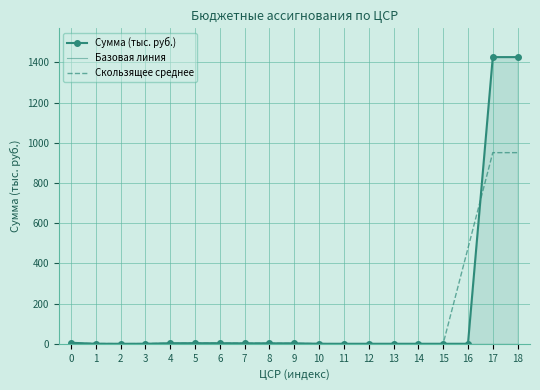

Between 0 and 9, which series saw the biggest shift?

Сумма (тыс. руб.)